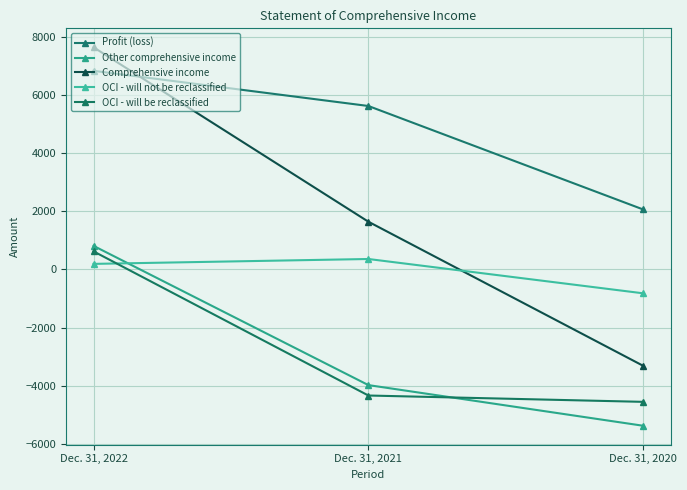

What is the maximum value shown in the chart?

7637